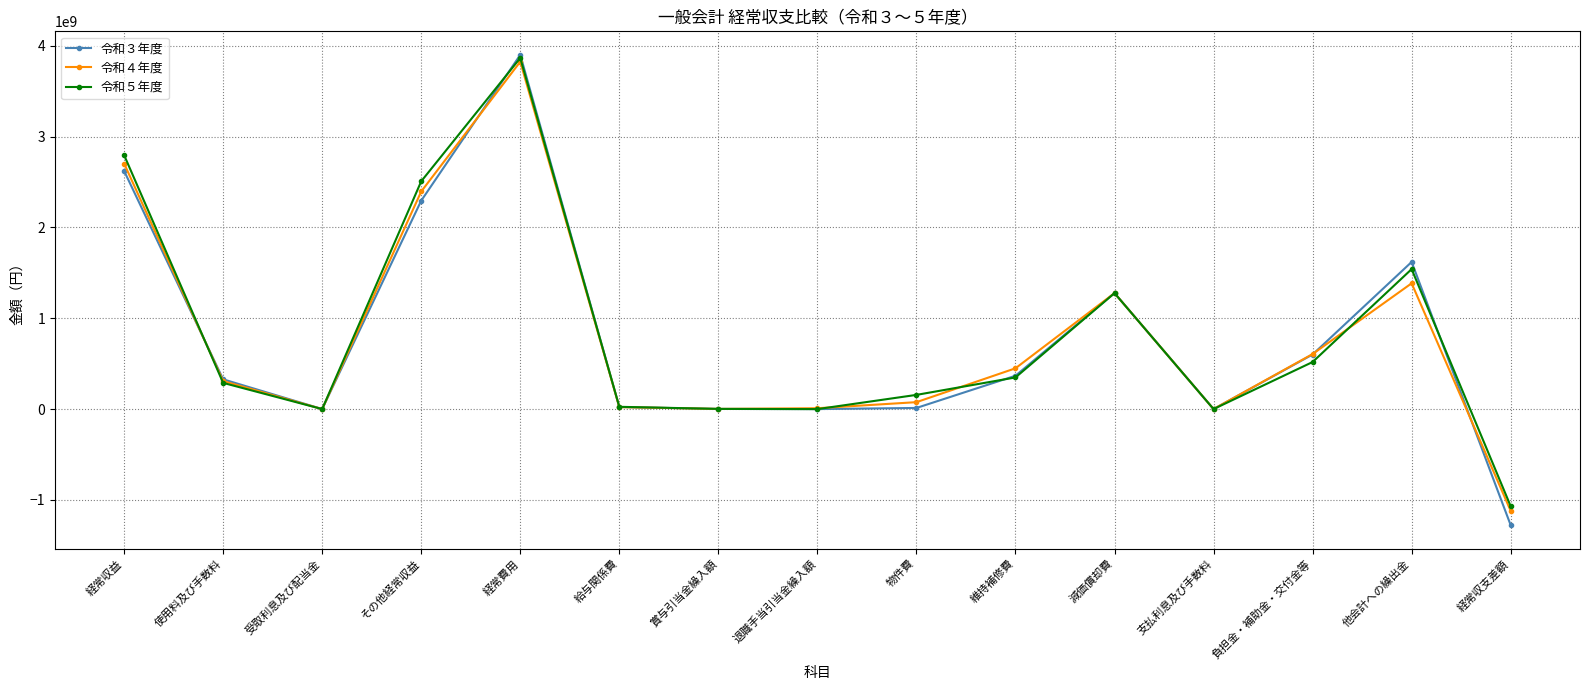

What is the label of the 1st point from the right?

経常収支差額